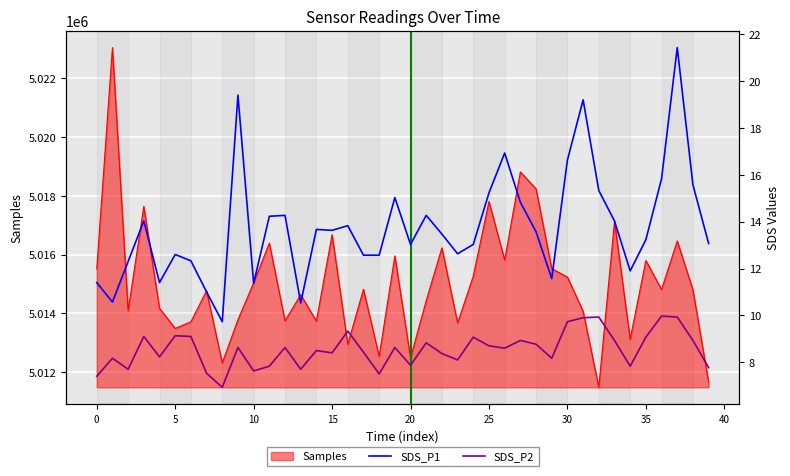

How many data points in SDS_P1 are above 13?

25